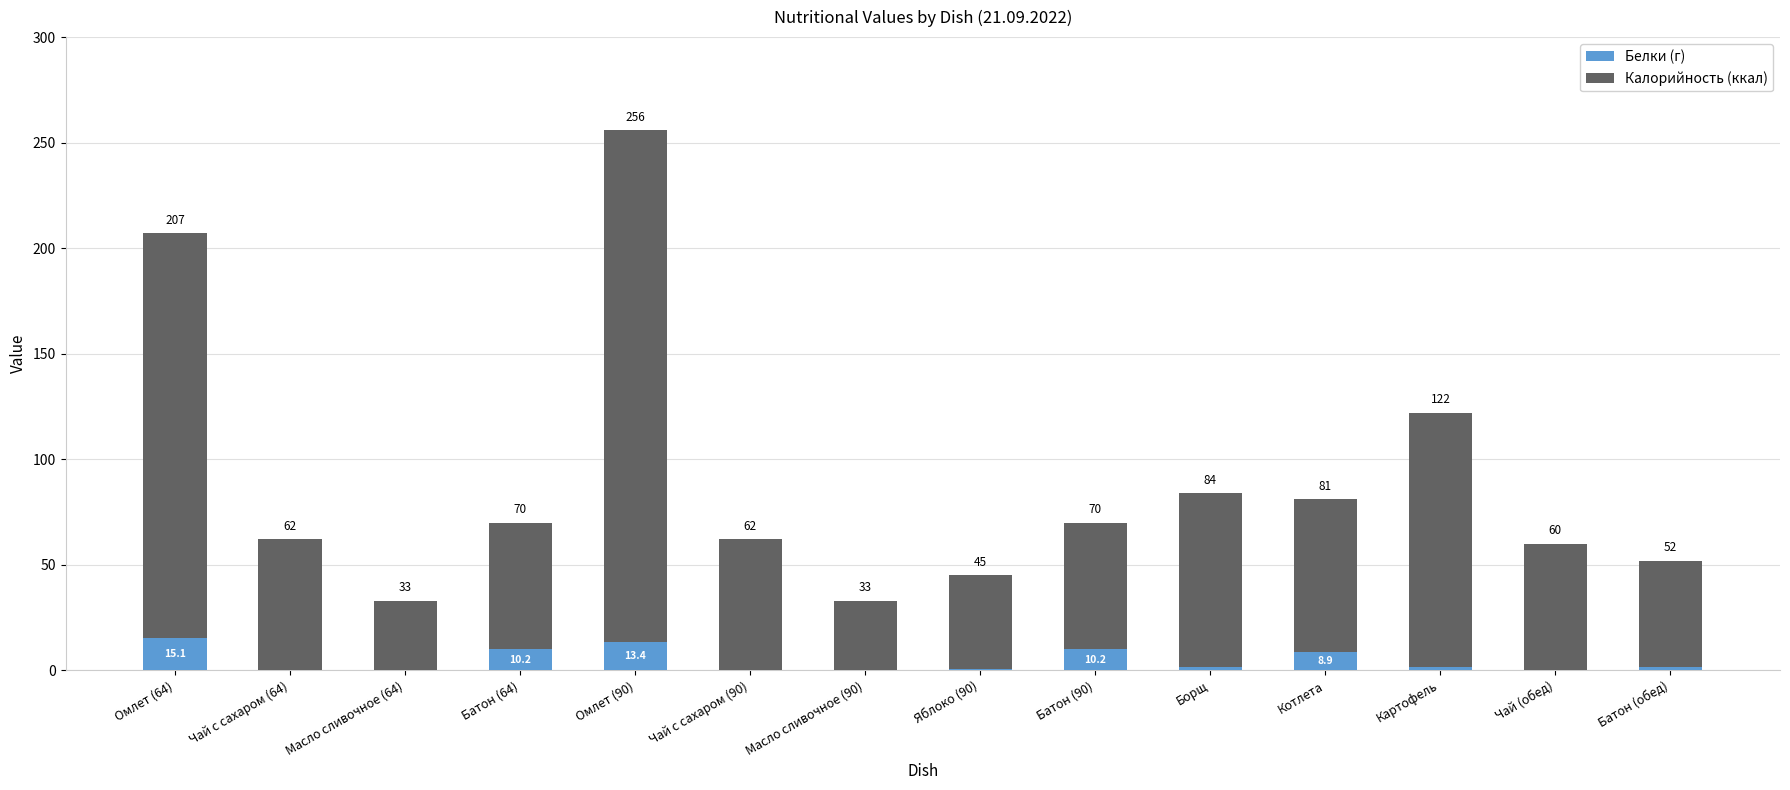

At which category is the sum across all series the highest?

Омлет (90)